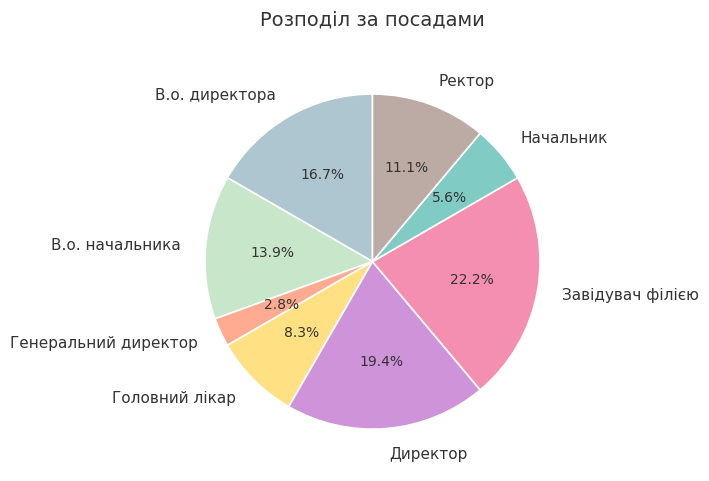

Combined, do Начальник and Головний лікар account for over 50%?

No